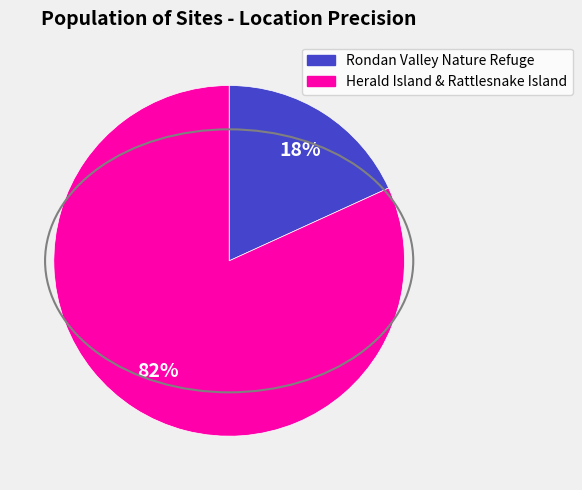

How many slices are in this pie chart?

2